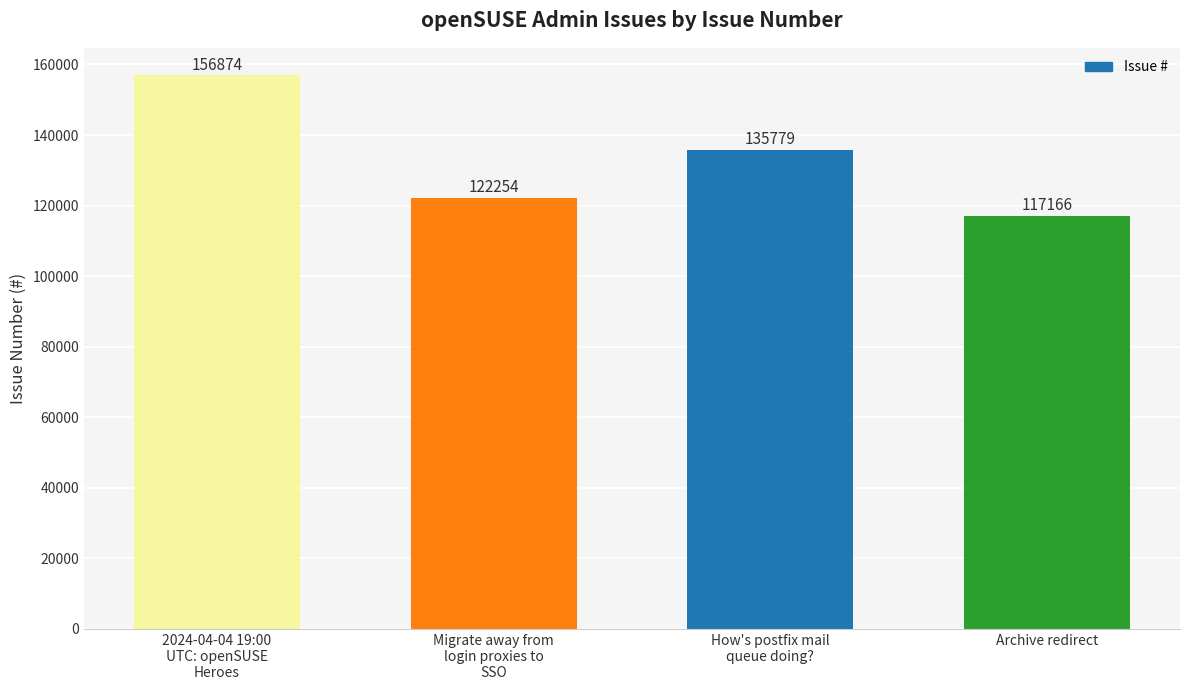

What is the difference between the second highest and minimum values?

18613